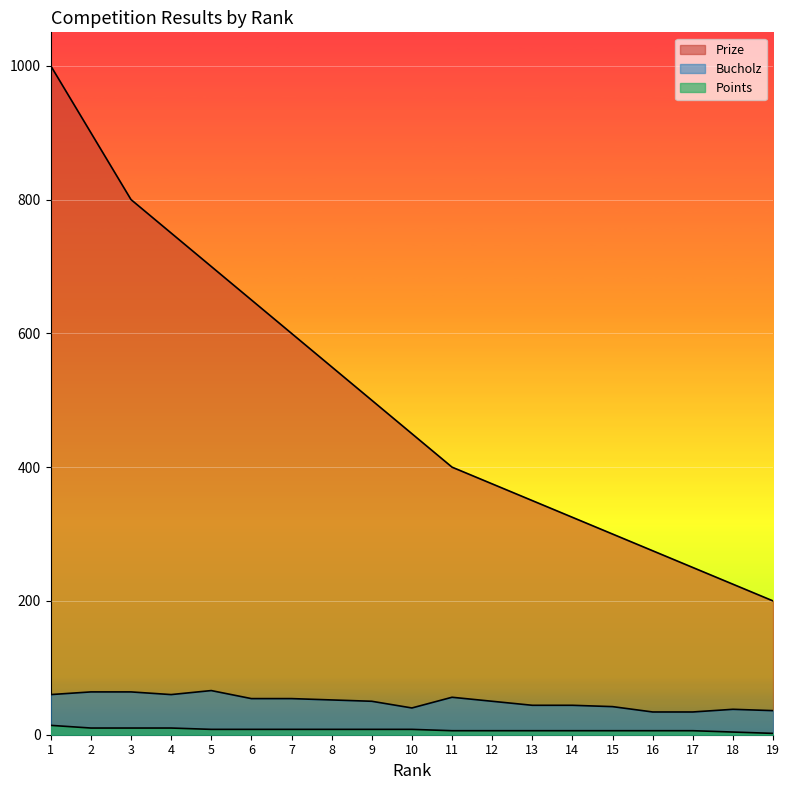

The Bucholz series shows 38 at 18. True or false?

True